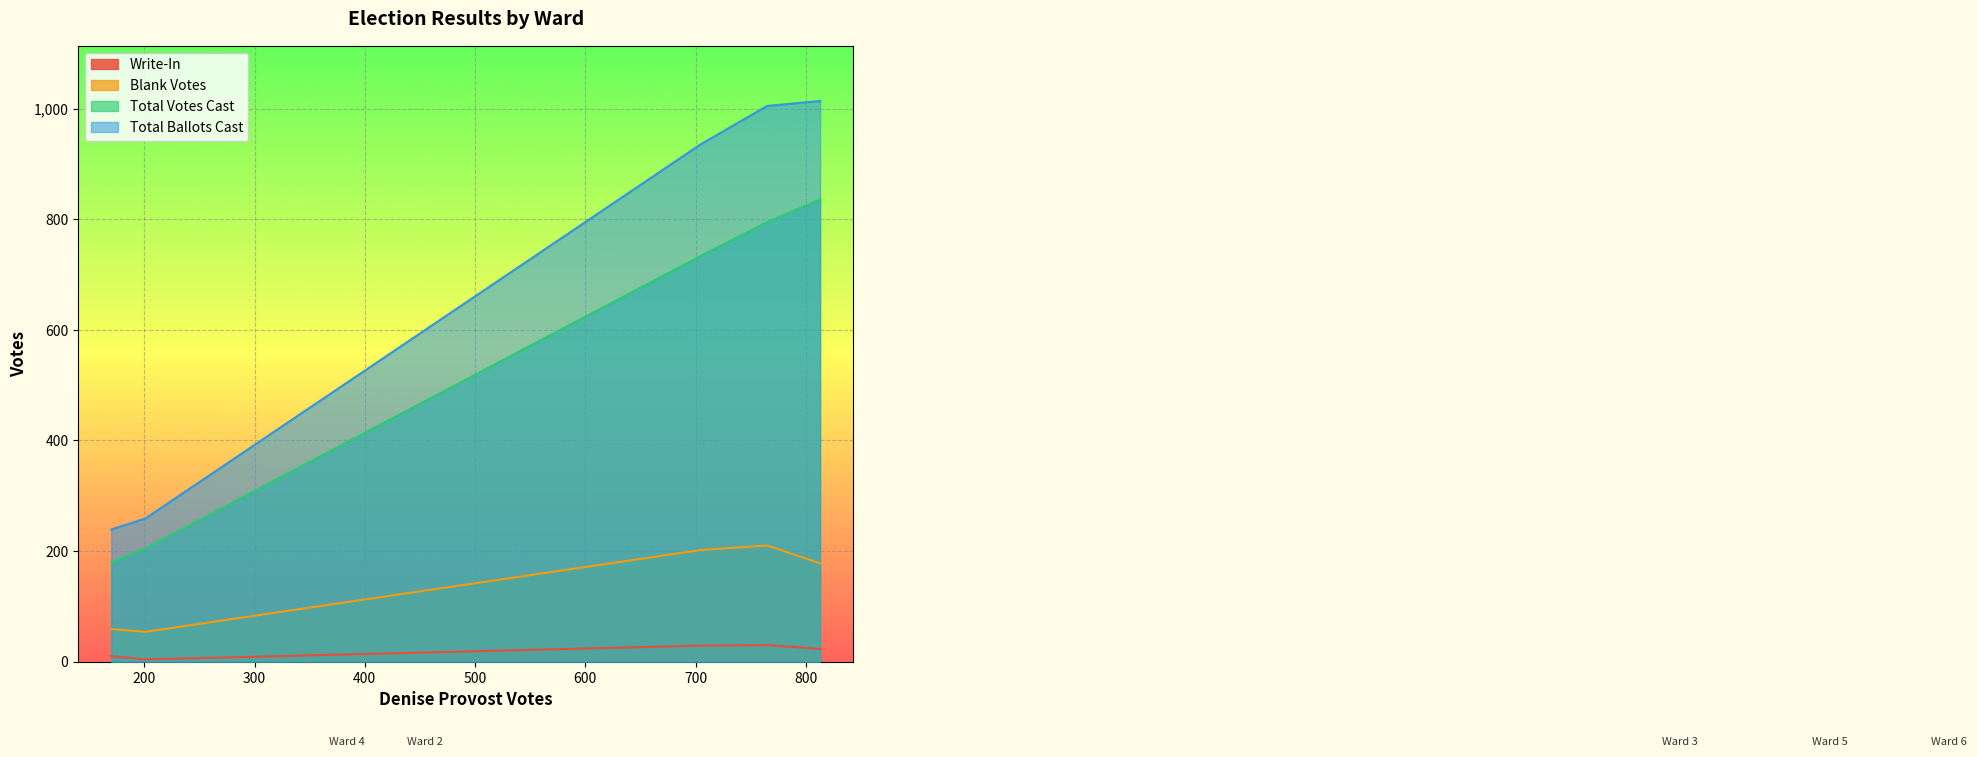

What is the spread (max minus min) of values at Ward 6?

991